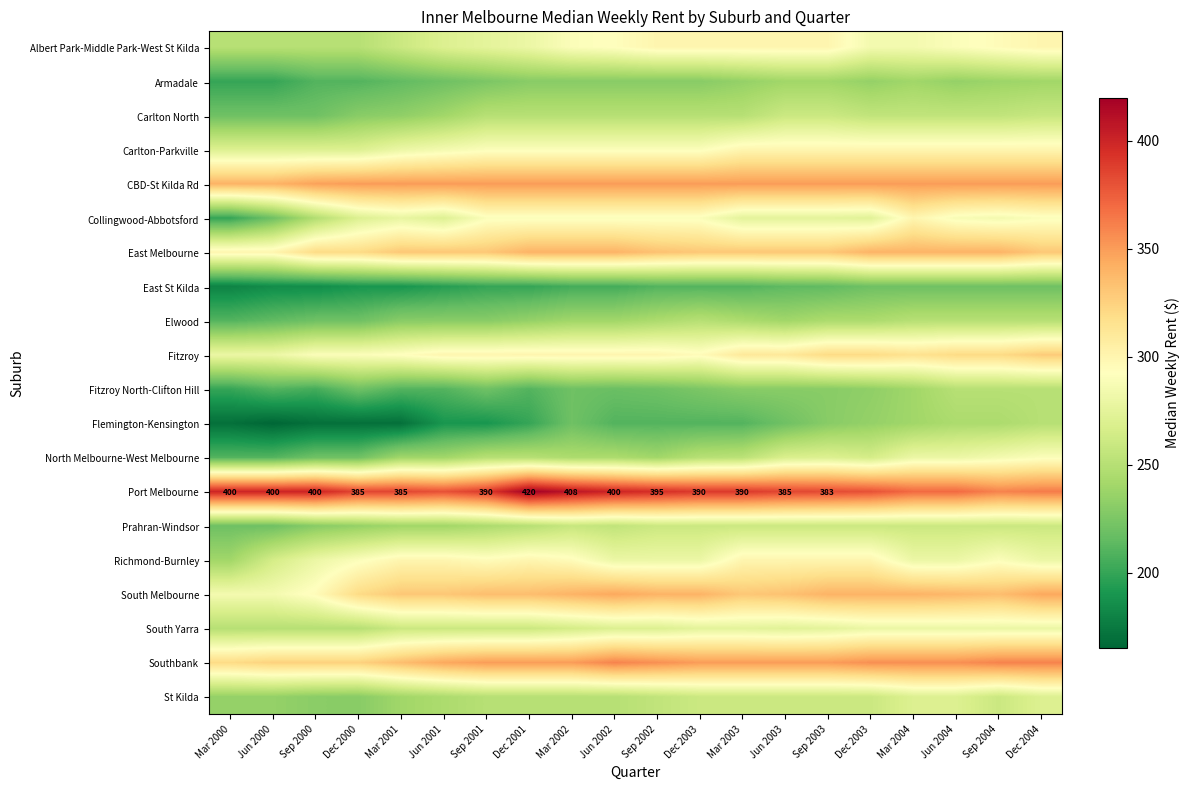

Which has a higher value, Mar 2001 or Dec 2001?

Dec 2001